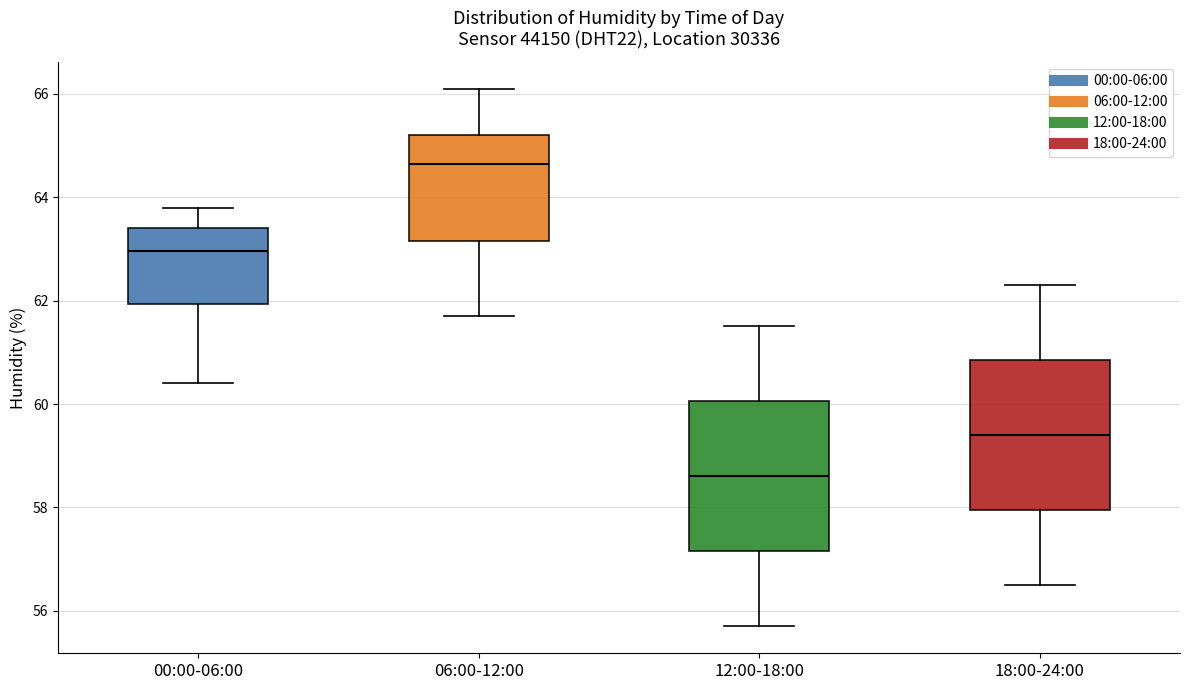

Reading left to right, transcribe this box plot: for each box, give where its median line is, the range the box spans, and where its two whiskers end, as read against the y-axis. The values are not printed on the chart, so give them approximately, as read against the axis.

00:00-06:00: median 63.0, box 62.0 to 63.4, whiskers 60.4 to 63.8
06:00-12:00: median 64.6, box 63.2 to 65.2, whiskers 61.8 to 66.2
12:00-18:00: median 58.6, box 57.2 to 60.0, whiskers 55.8 to 61.6
18:00-24:00: median 59.4, box 58.0 to 60.8, whiskers 56.6 to 62.4